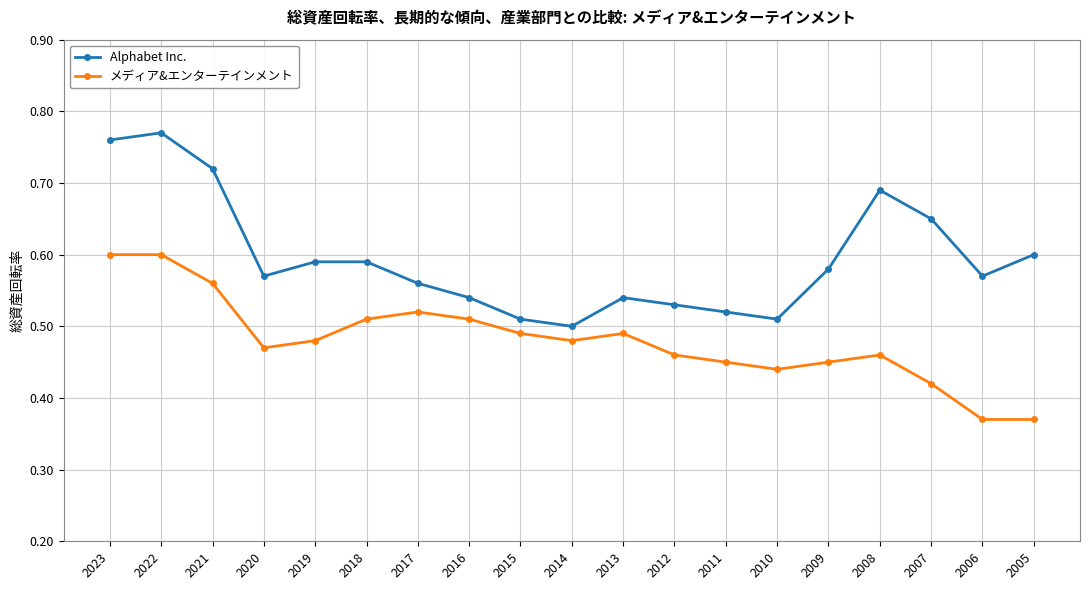

True or false: メディア&エンターテインメント and Alphabet Inc. intersect in this chart.

False